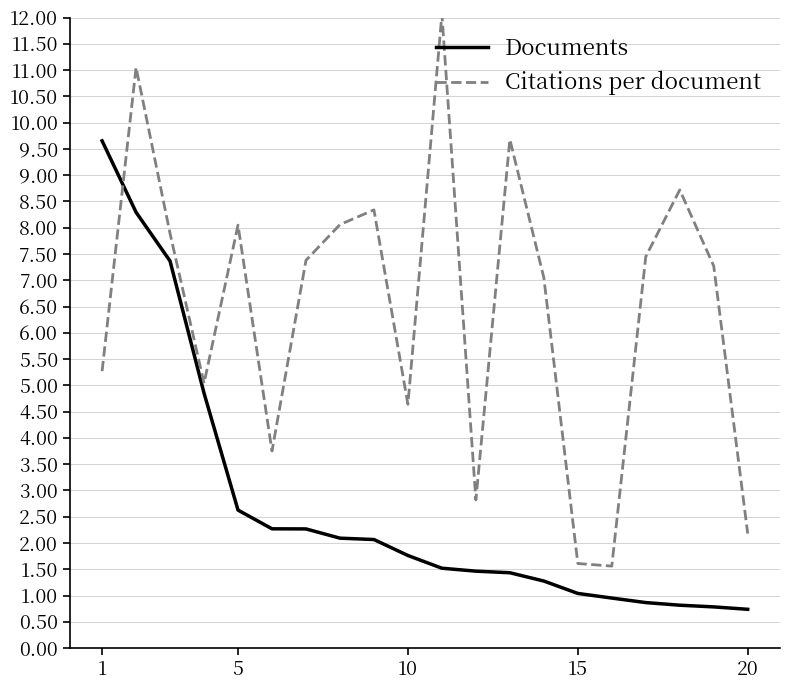

True or false: Documents and Citations per document intersect in this chart.

True